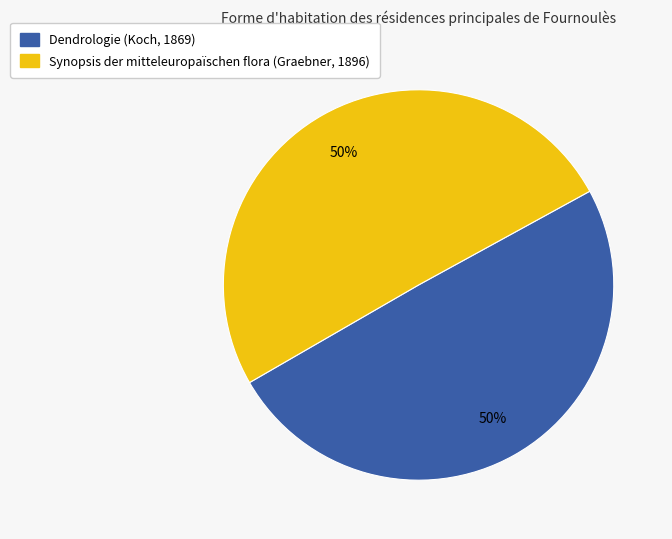

How many segments does this pie chart have?

2